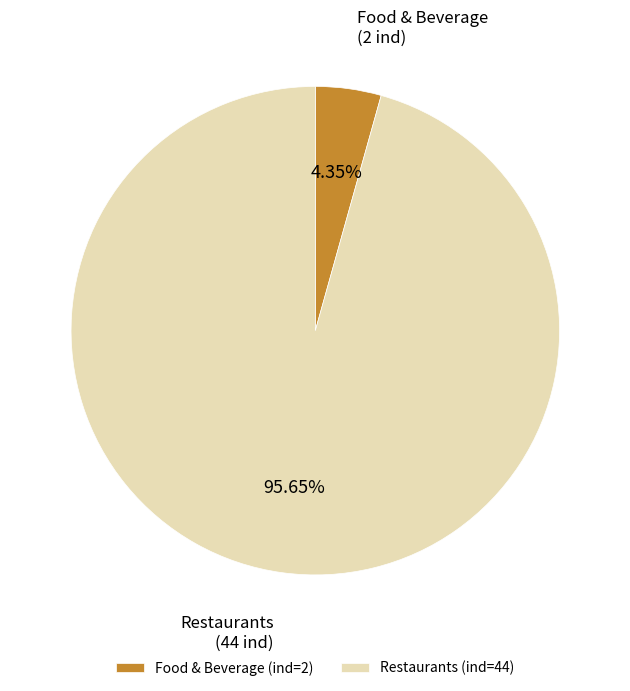

Combined, do Restaurants and Food & Beverage account for over 50%?

Yes